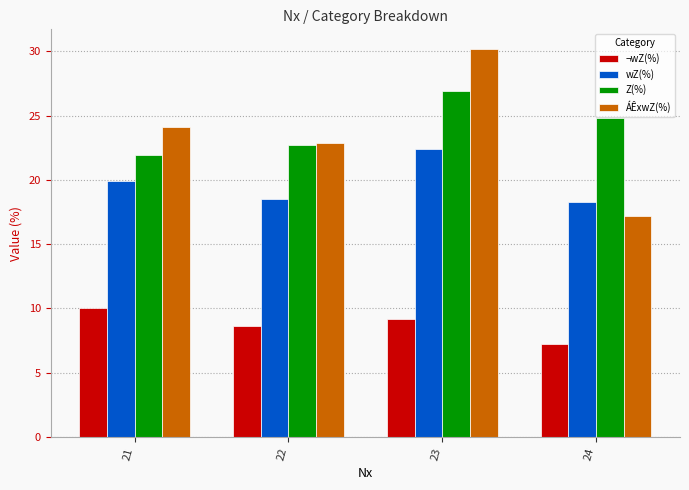

What is the value of the Z(%) bar at the 1st from the left?

21.9